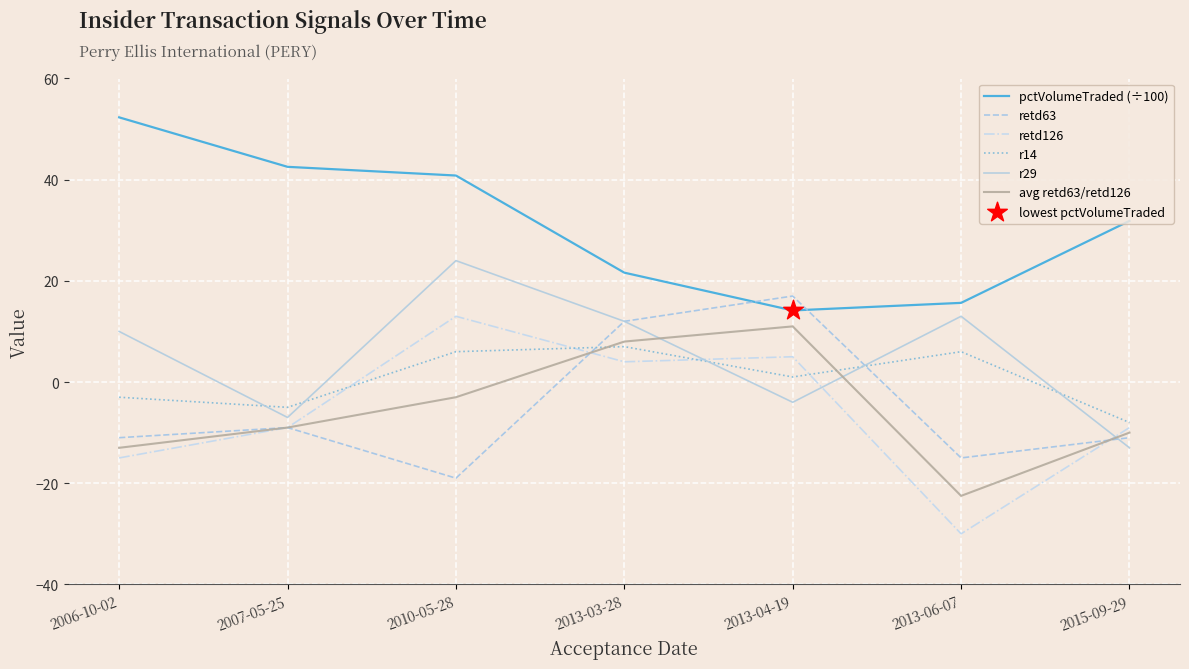

Is it true that retd63 equals -18.3 at 2006-10-02?

False